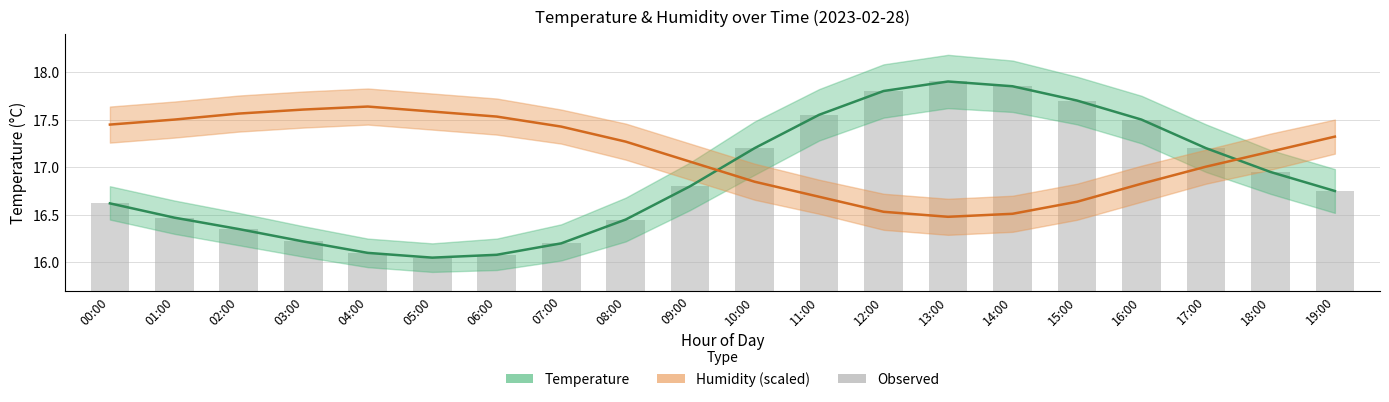

At how many categories does at least one series exceed 16?

20